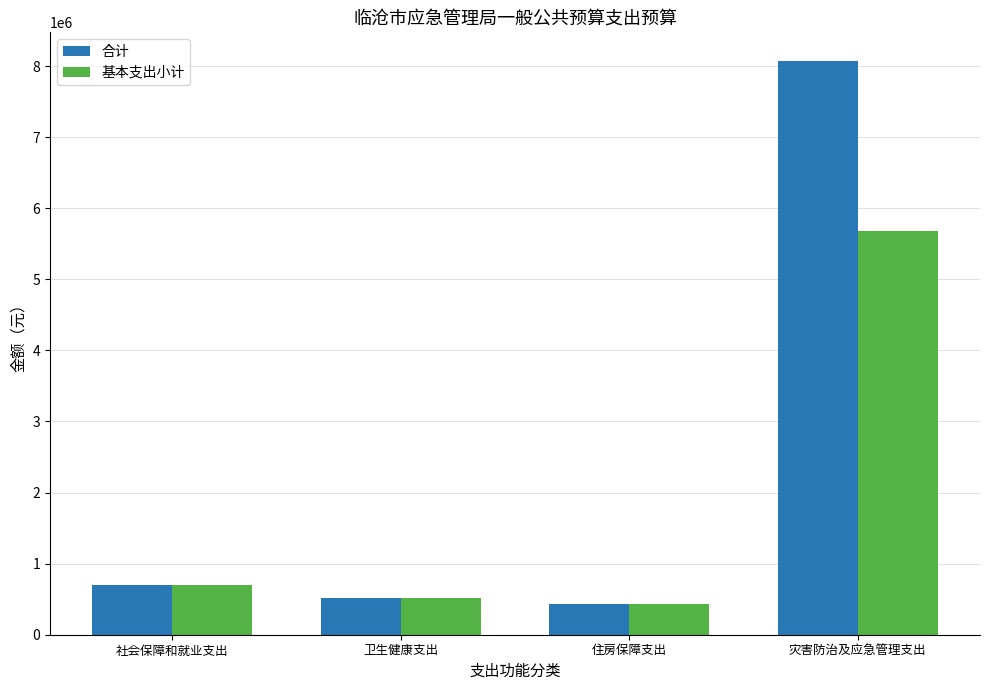

Reading left to right, transcribe all the data shown in this chart.

合计: 社会保障和就业支出=701616.7	卫生健康支出=522954.1	住房保障支出=436858.6	灾害防治及应急管理支出=8070097.0
基本支出小计: 社会保障和就业支出=701616.7	卫生健康支出=522954.1	住房保障支出=436858.6	灾害防治及应急管理支出=5685097.0